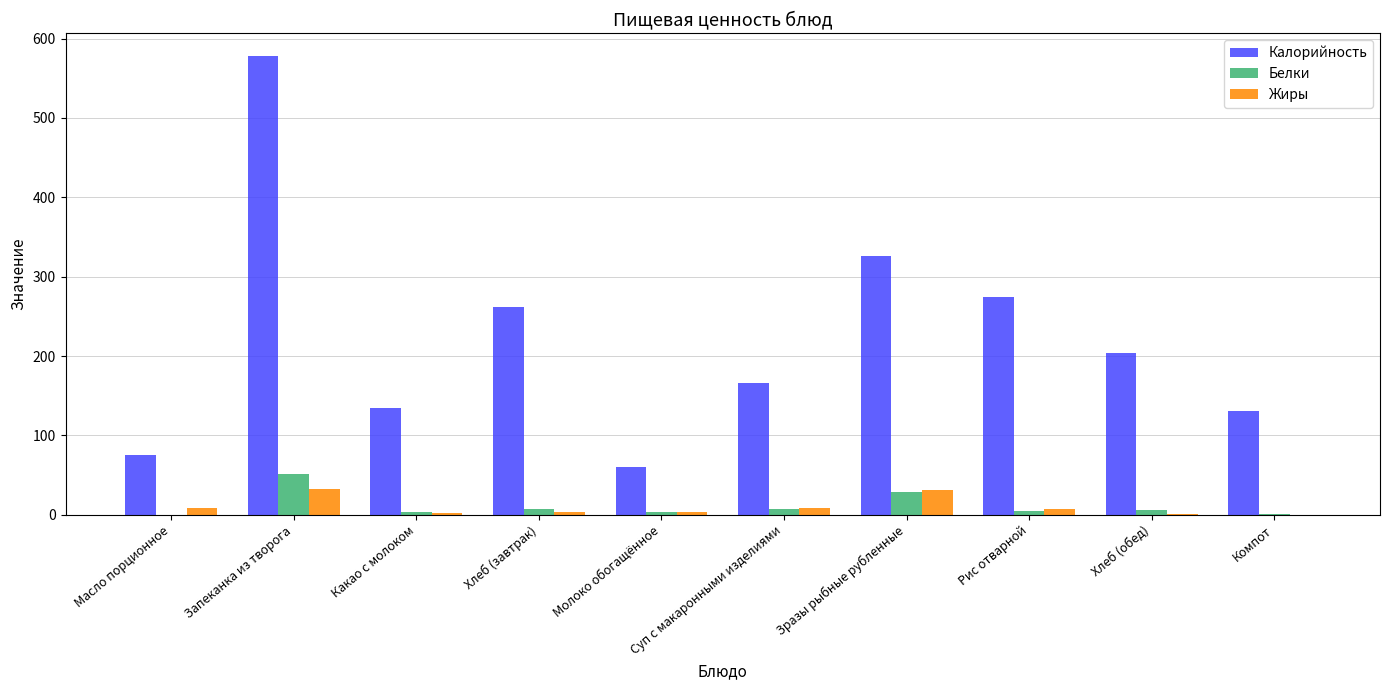

At which category is the sum across all series the highest?

Запеканка из творога